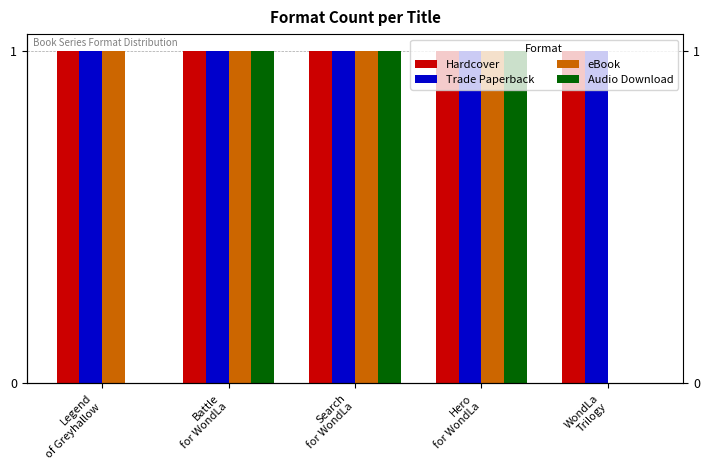

What is the lowest value of the Trade Paperback series?

1